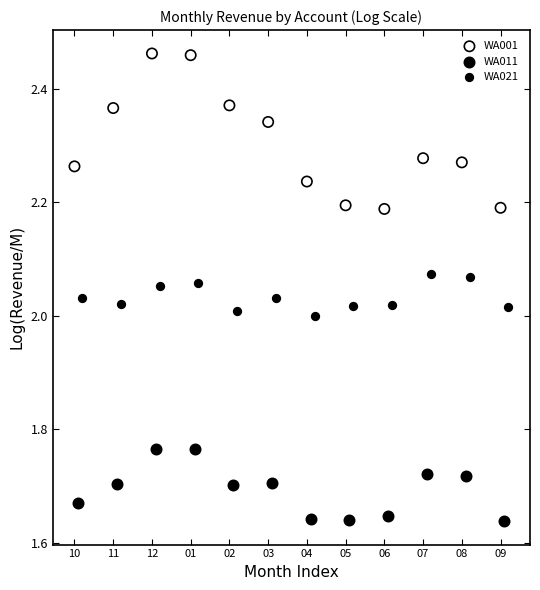

Which series reaches the minimum Y coordinate?

WA011